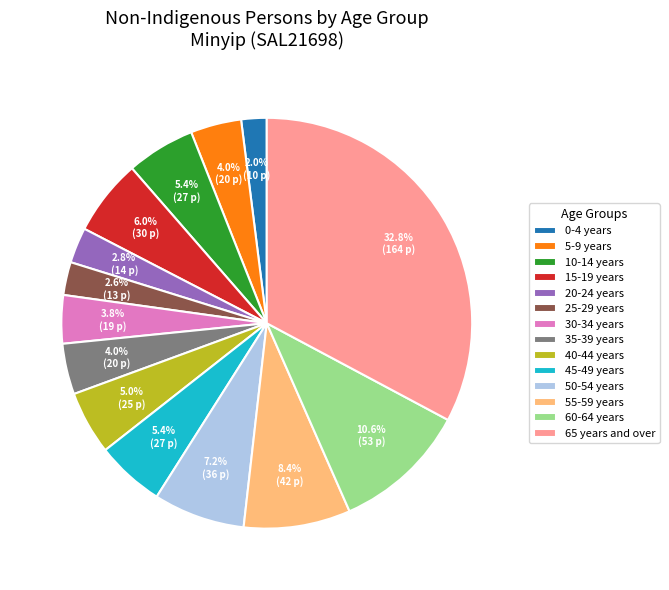

Does 40-44 years account for over 50% of the chart?

No